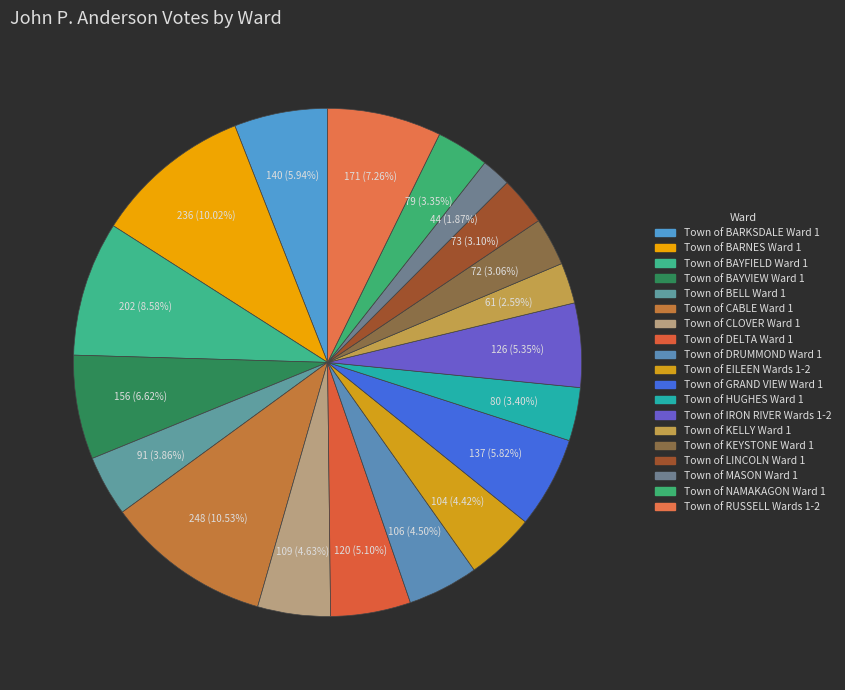

To the nearest percent, what is the combined percentage of Town of DRUMMOND Ward 1 and Town of CABLE Ward 1?

15%